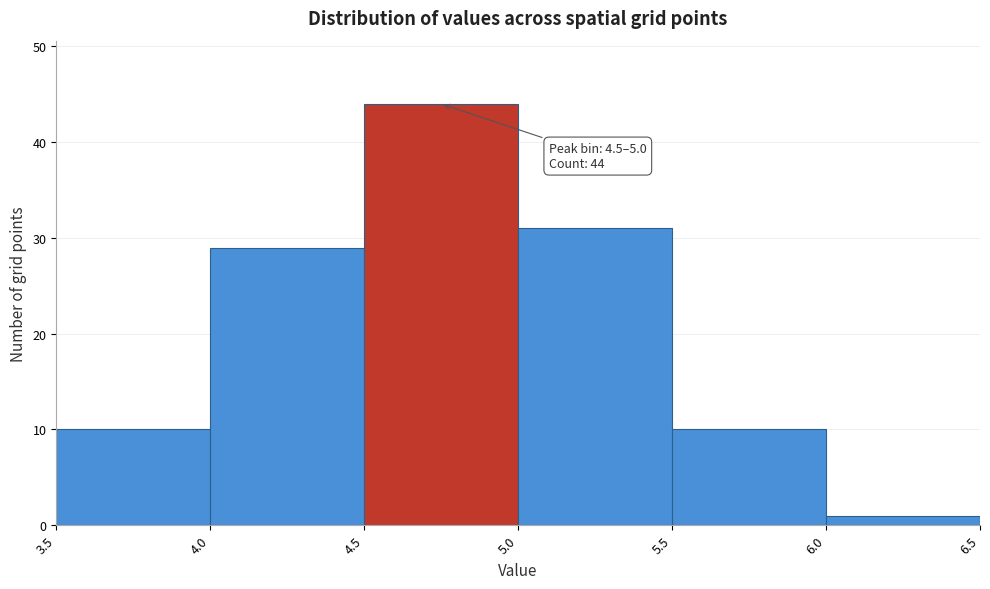

Which range on the x-axis has the tallest bar?

4.5 to 5.0